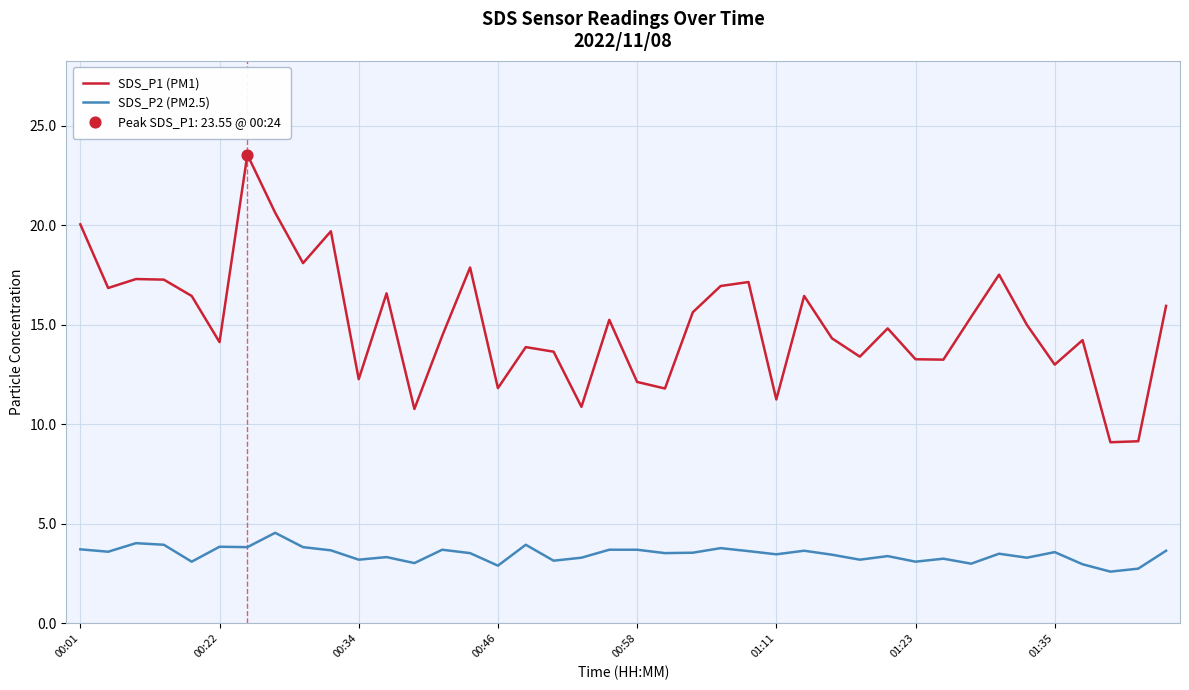

Which series has the largest total across all categories?

SDS_P1 (PM1)